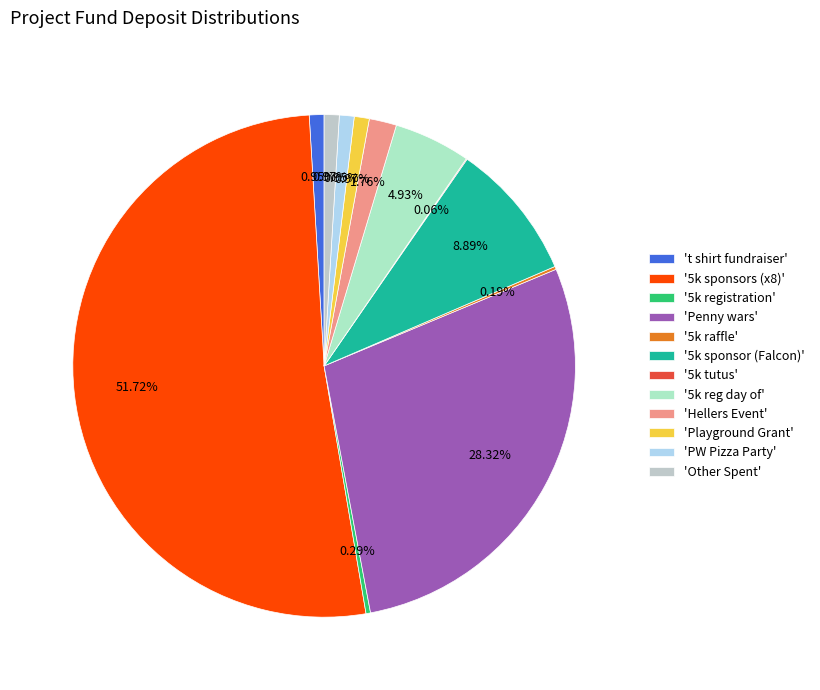

Is there a majority slice in this chart?

Yes